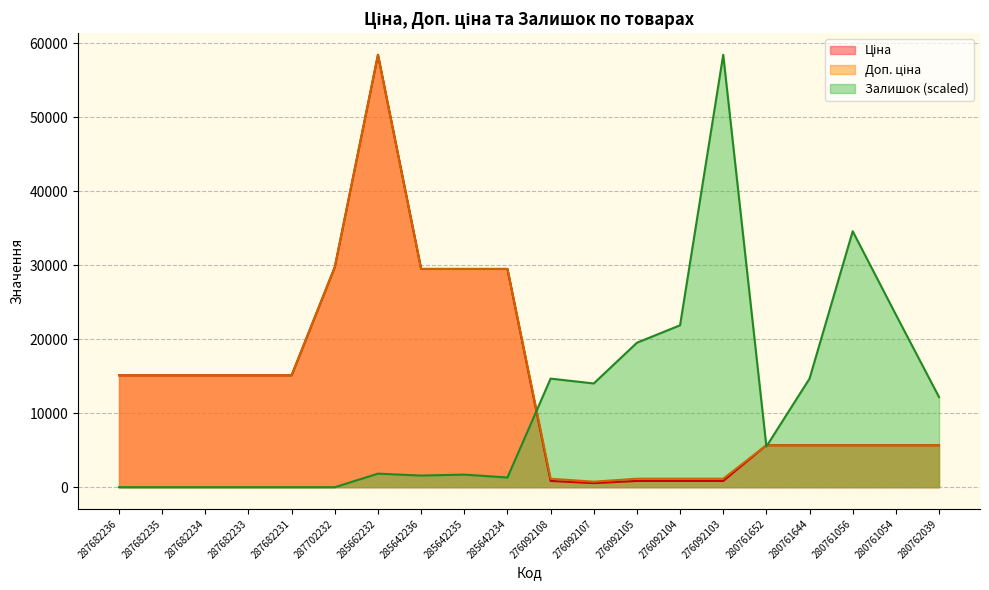

At which label does Доп. ціна reach its peak?

285662232